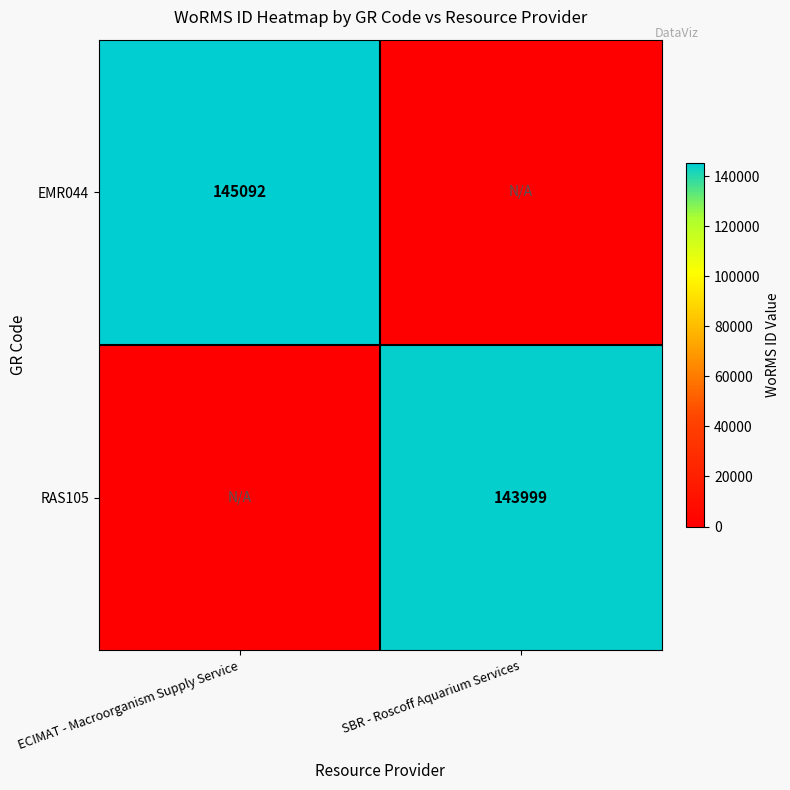

The EMR044 series shows 145092 at ECIMAT - Macroorganism Supply Service. True or false?

True